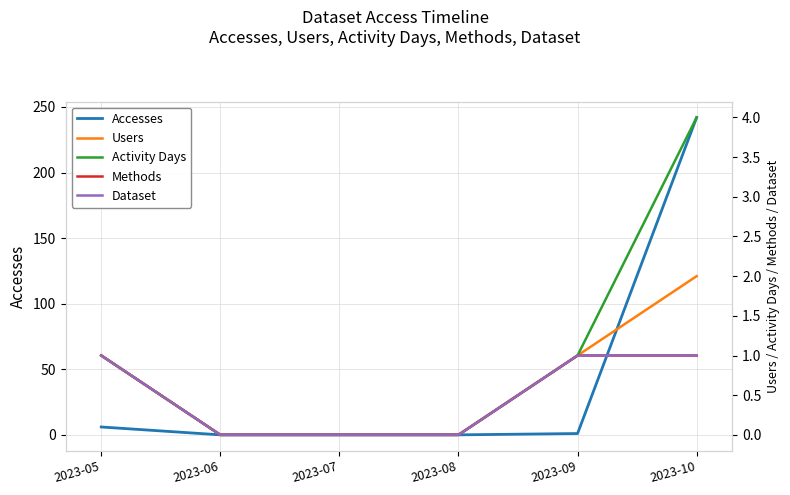

Rank the series by their maximum value, from highest to lowest.

Accesses, Activity Days, Users, Methods, Dataset